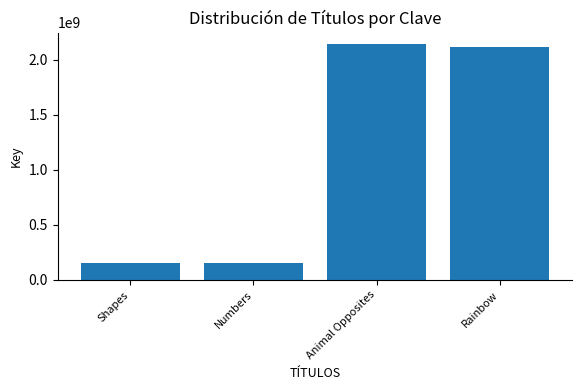

At which label is the value closest to 1146046277?

Rainbow